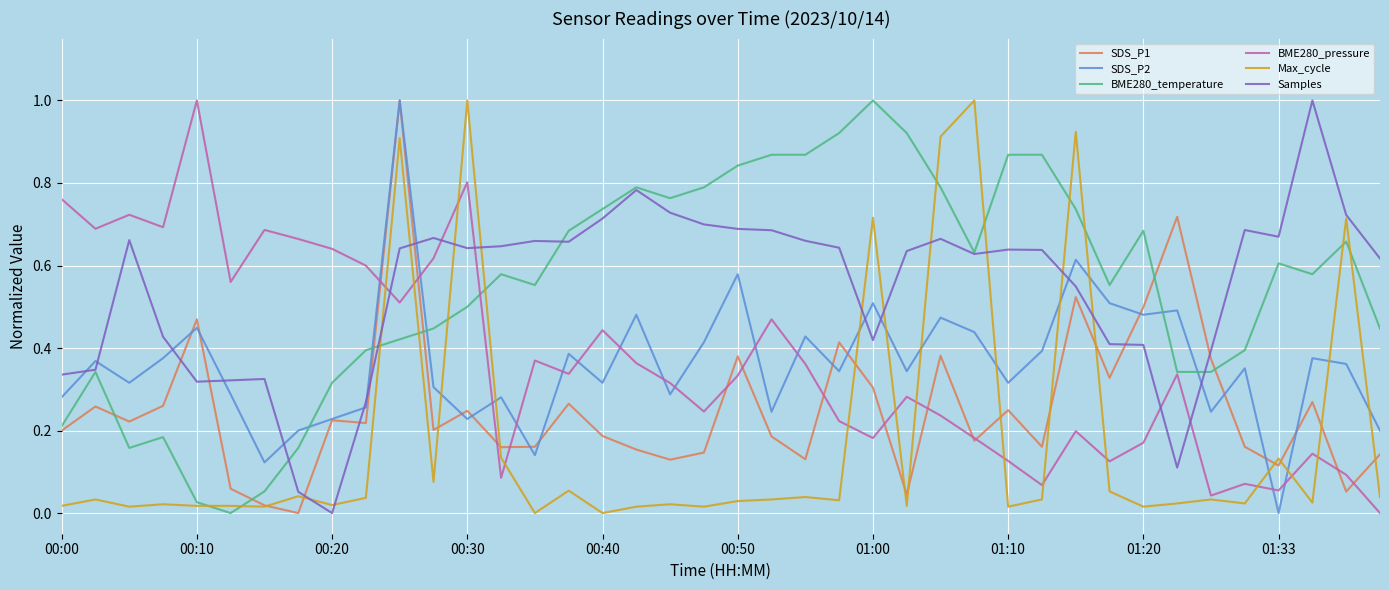

In BME280_temperature, how many points are lower than both neighbors (excluding endpoints)?

7